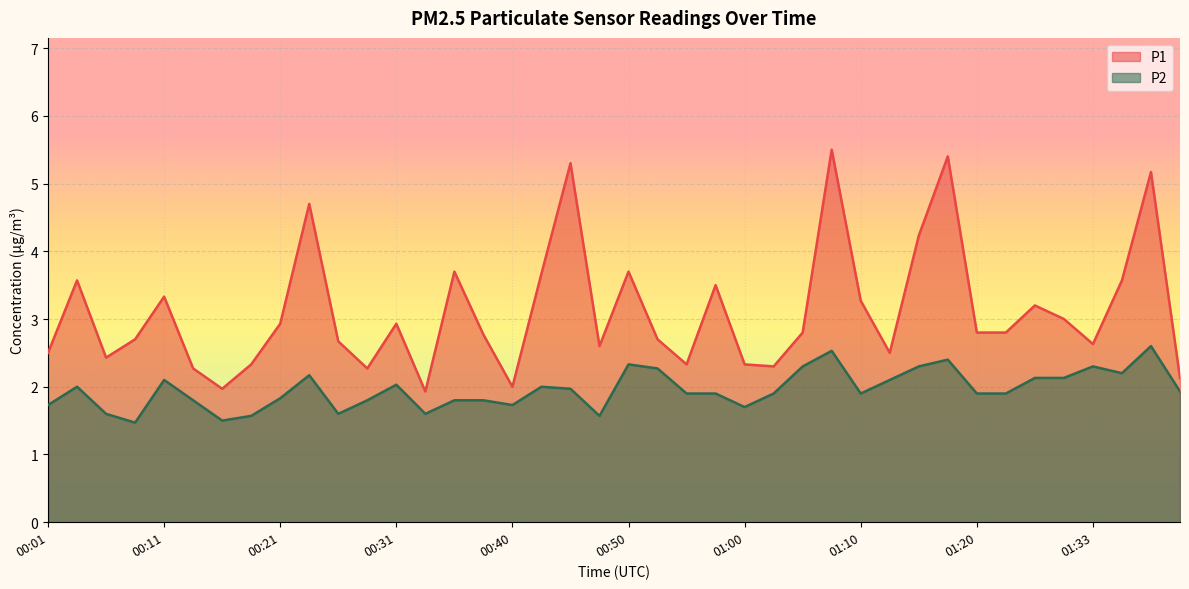

Reading left to right, list all the values displayed in this chart.

P1: 2.5	3.6	2.4	2.7	3.3	2.3	2.0	2.3	2.9	4.7	2.7	2.3	2.9	1.9	3.7	2.8	2.0	3.7	5.3	2.6	3.7	2.7	2.3	3.5	2.3	2.3	2.8	5.5	3.3	2.5	4.2	5.4	2.8	2.8	3.2	3.0	2.6	3.6	5.2	2.1
P2: 1.7	2.0	1.6	1.5	2.1	1.8	1.5	1.6	1.8	2.2	1.6	1.8	2.0	1.6	1.8	1.8	1.7	2.0	2.0	1.6	2.3	2.3	1.9	1.9	1.7	1.9	2.3	2.5	1.9	2.1	2.3	2.4	1.9	1.9	2.1	2.1	2.3	2.2	2.6	1.9